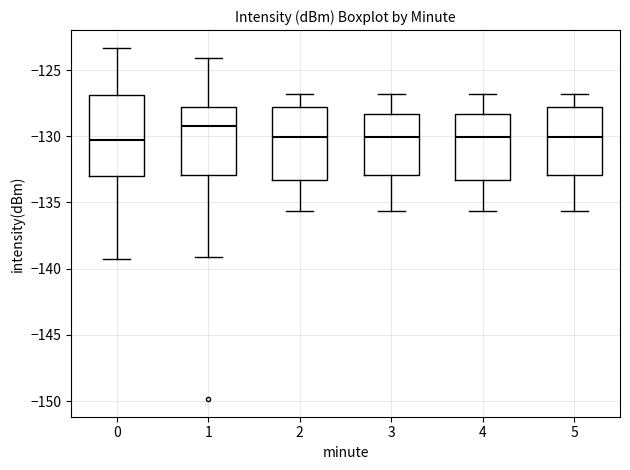

Reading left to right, transcribe this box plot: for each box, give where its median line is, the range the box spans, and where its two whiskers end, as read against the y-axis. The values are not printed on the chart, so give them approximately, as read against the axis.

0: median -130.5, box -133.0 to -127.0, whiskers -139.5 to -123.5
1: median -129.0, box -133.0 to -128.0, whiskers -139.0 to -124.0
2: median -130.0, box -133.5 to -128.0, whiskers -135.5 to -127.0
3: median -130.0, box -133.0 to -128.5, whiskers -135.5 to -127.0
4: median -130.0, box -133.5 to -128.5, whiskers -135.5 to -127.0
5: median -130.0, box -133.0 to -128.0, whiskers -135.5 to -127.0